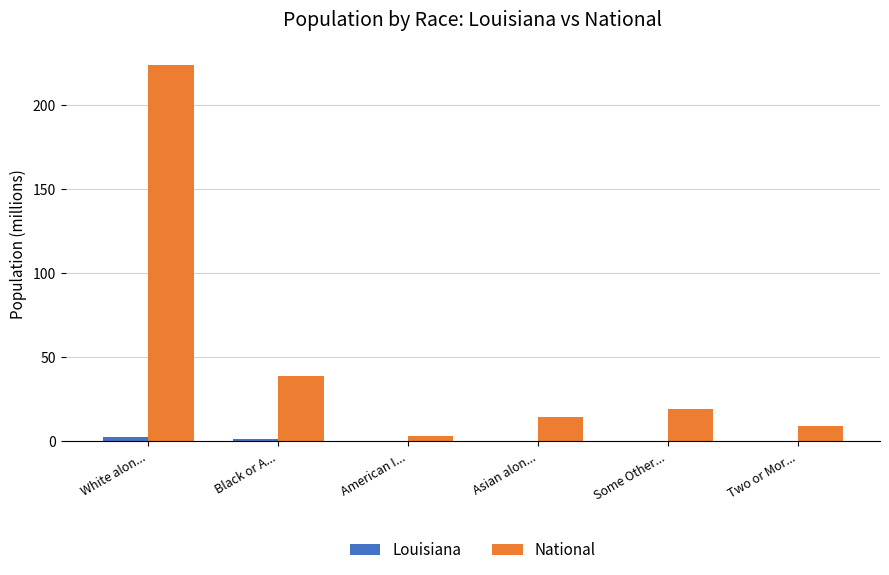

What is the difference between the National values at Black or A... and American I...?

36.0